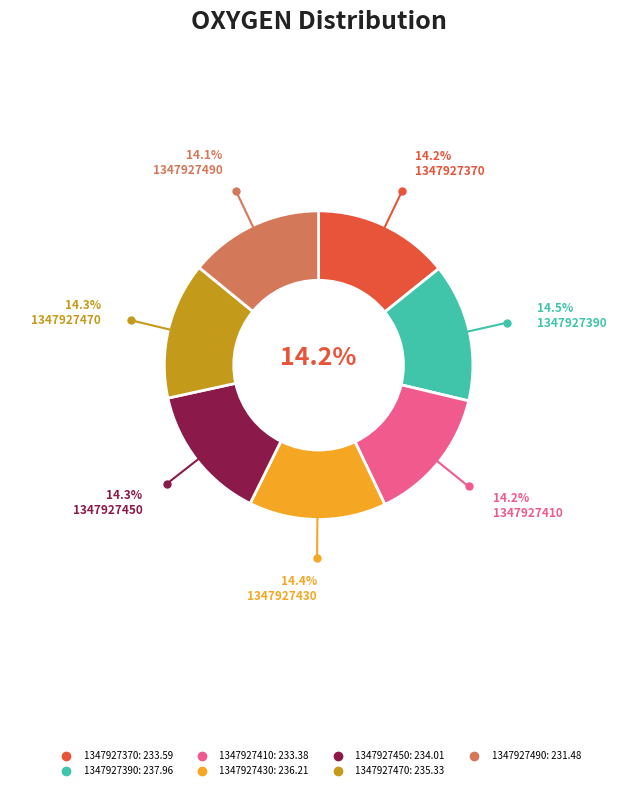

Is it true that 1347927430 is 21% of the pie?

False